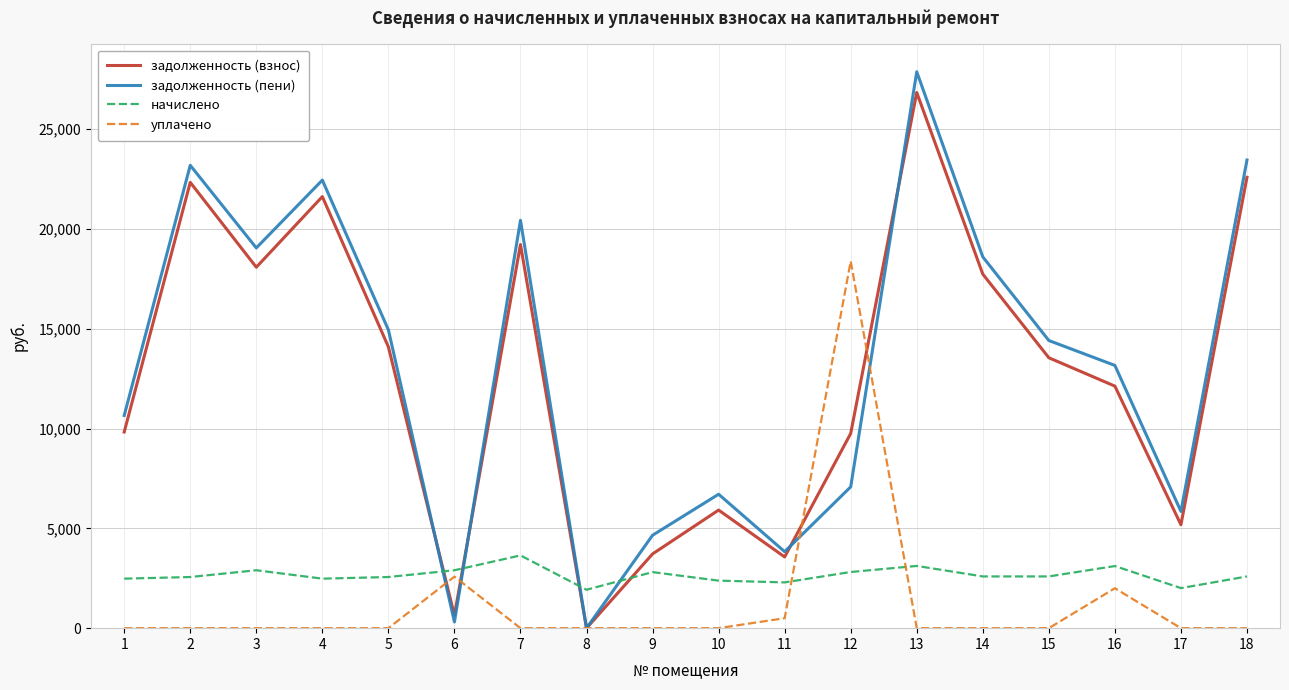

What is the difference between the second highest and minimum values in the задолженность (пени) series?

23451.5